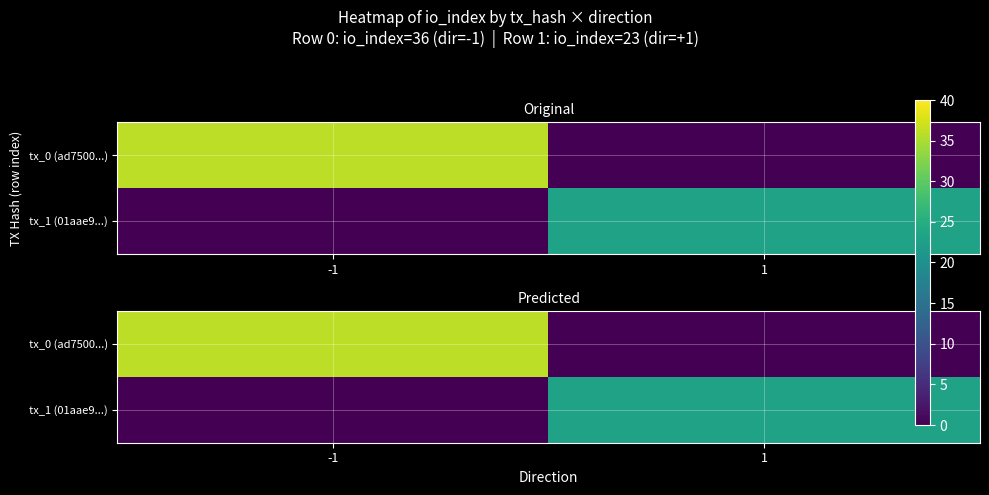

Which category has the highest value in the tx_0 (ad7500...) series?

-1